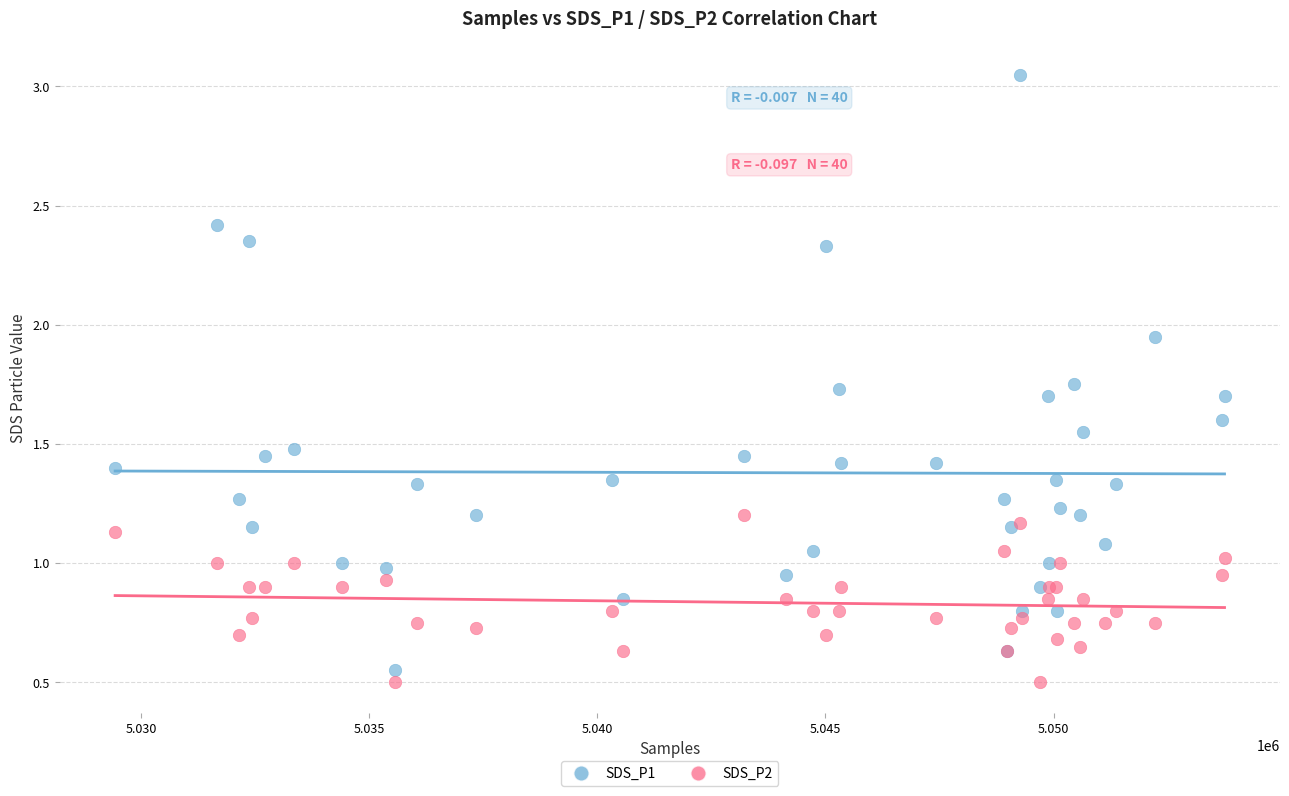

Which series reaches the maximum Y coordinate?

SDS_P1